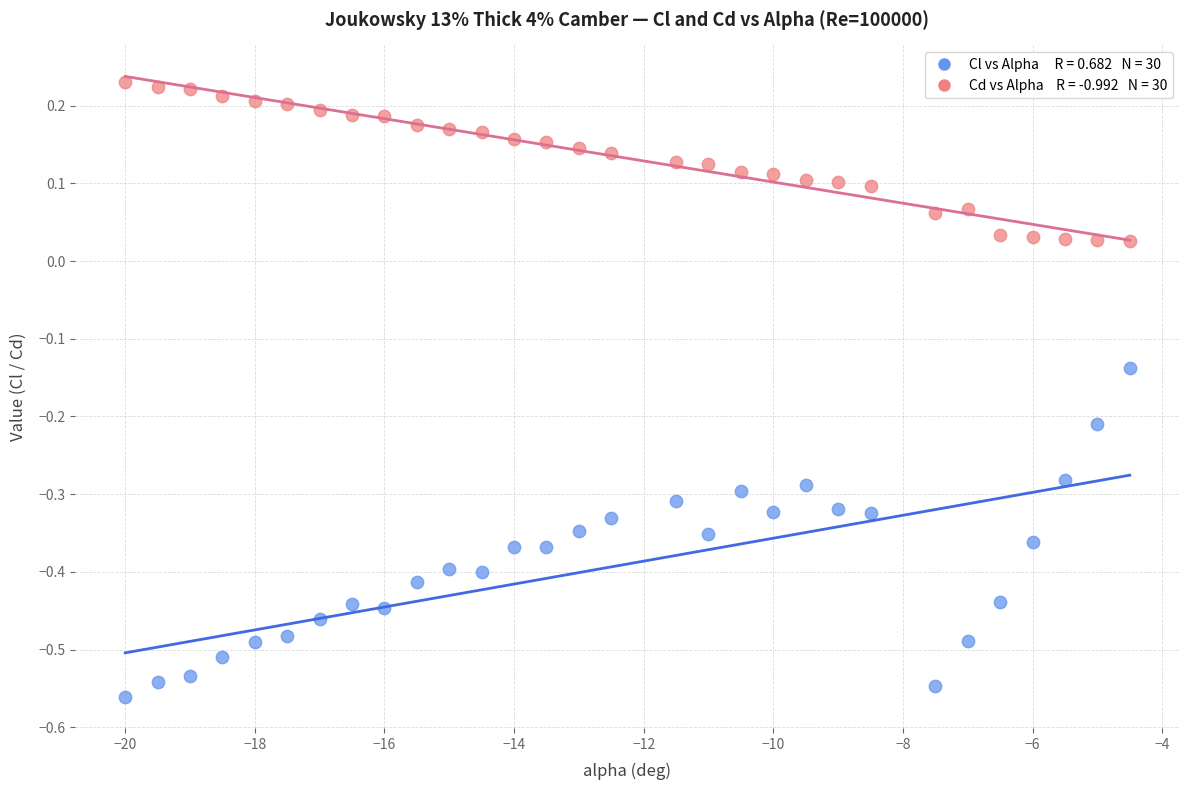

Across all data points, what is the range of Y values (max minus min)?

0.8